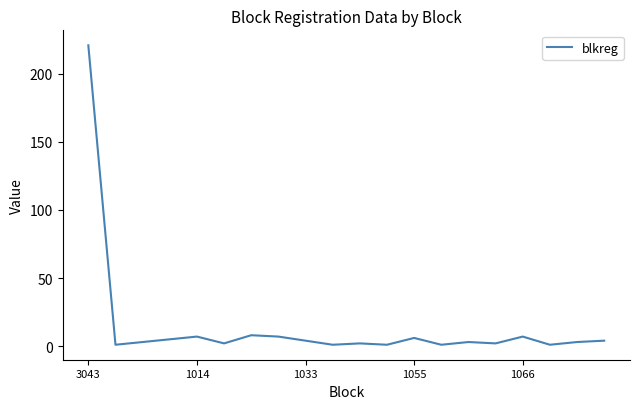

What is the difference between the maximum and minimum values?

220